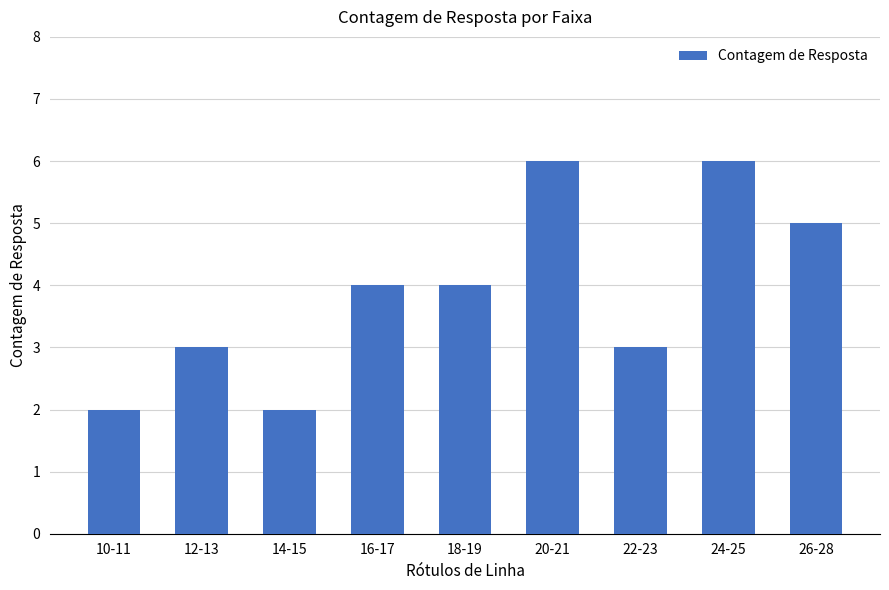

What is the difference between the values at 20-21 and 14-15?

4